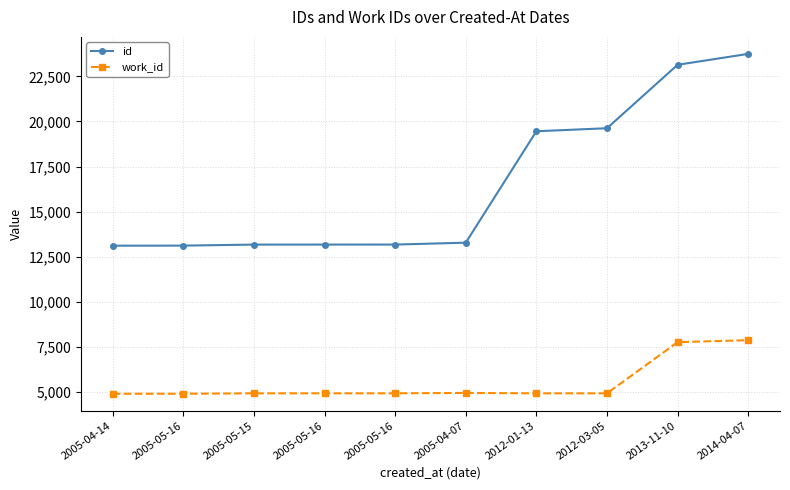

At which category does work_id reach its first local peak?

2005-04-07